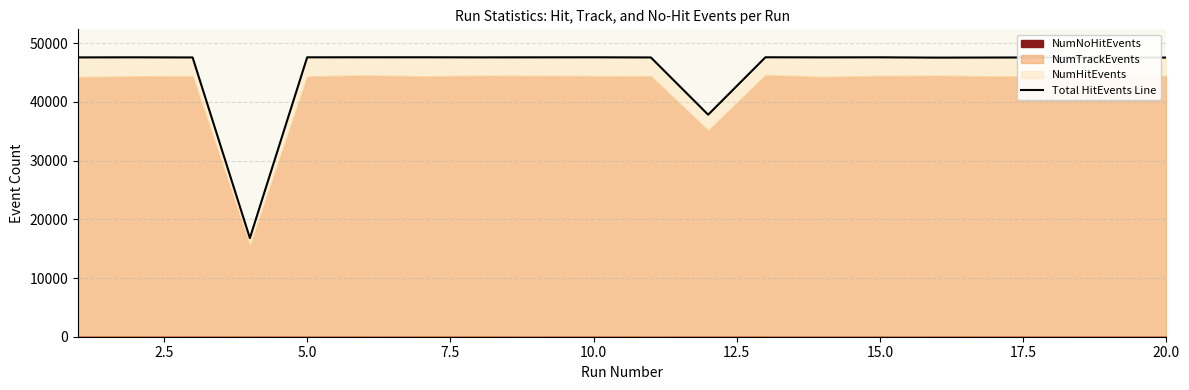

What is the change in value from 2.5 to 20.0?

-4